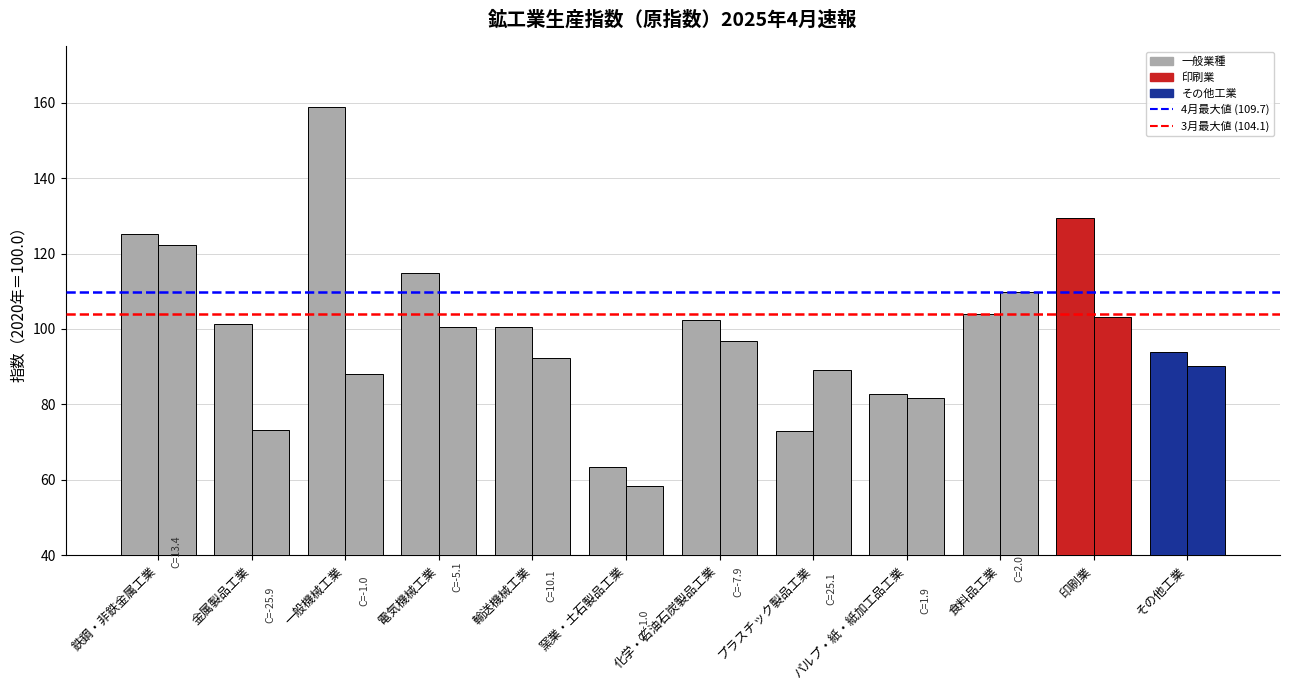

Between 金属製品工業 and 印刷業, which is larger?

印刷業